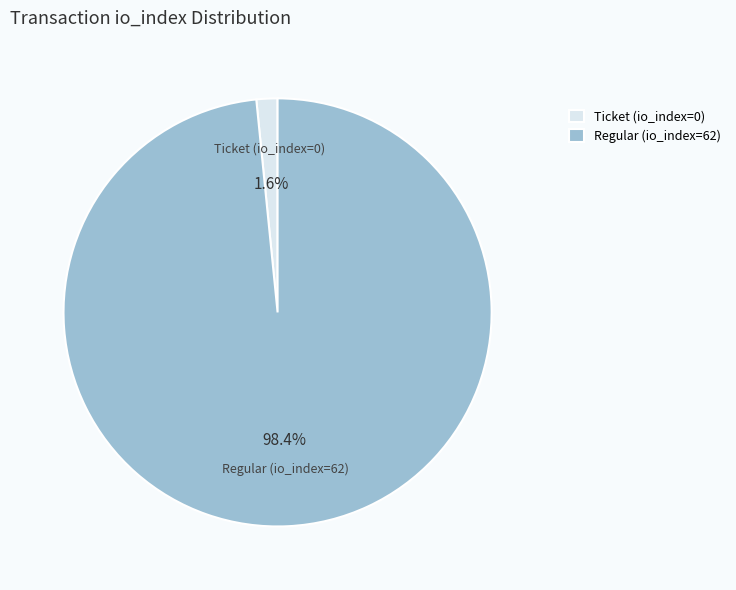

What is the total percentage of Ticket (io_index=0) and Regular (io_index=62)?

100.0%